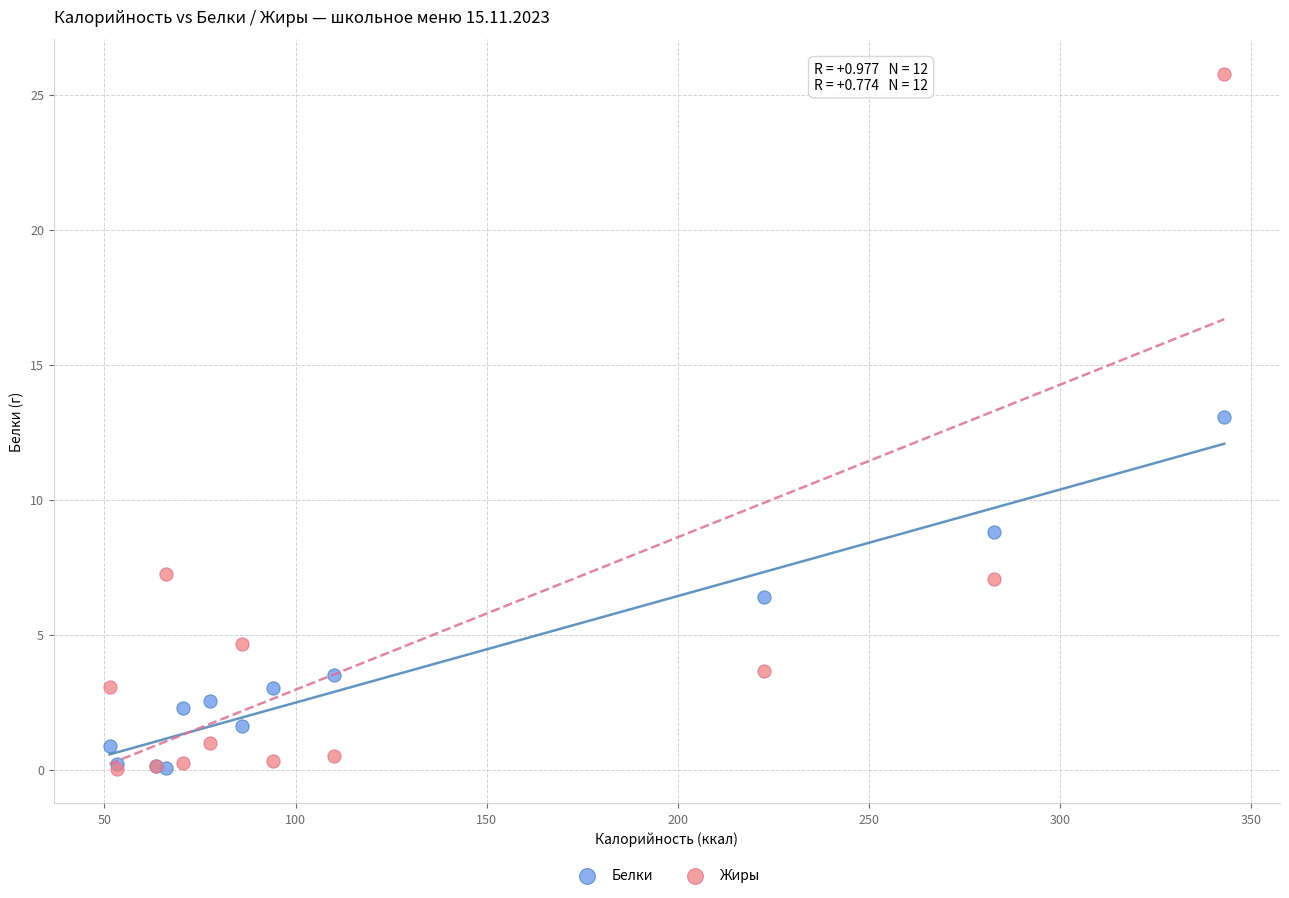

Which series has the largest Y range (max minus min)?

Жиры